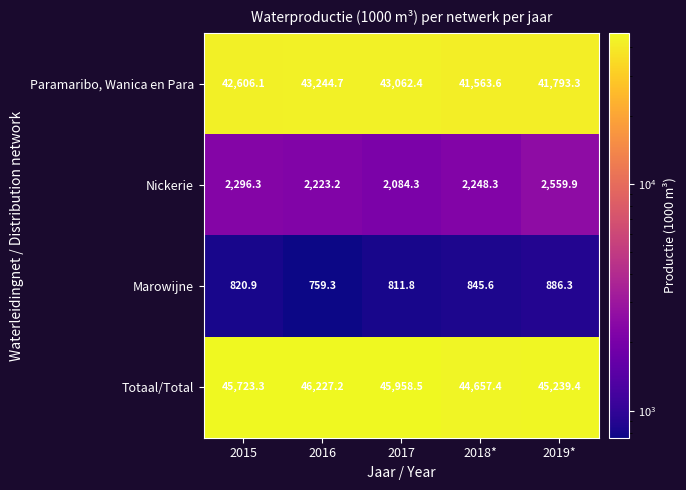

The Nickerie series shows 3485.7 at 2016. True or false?

False